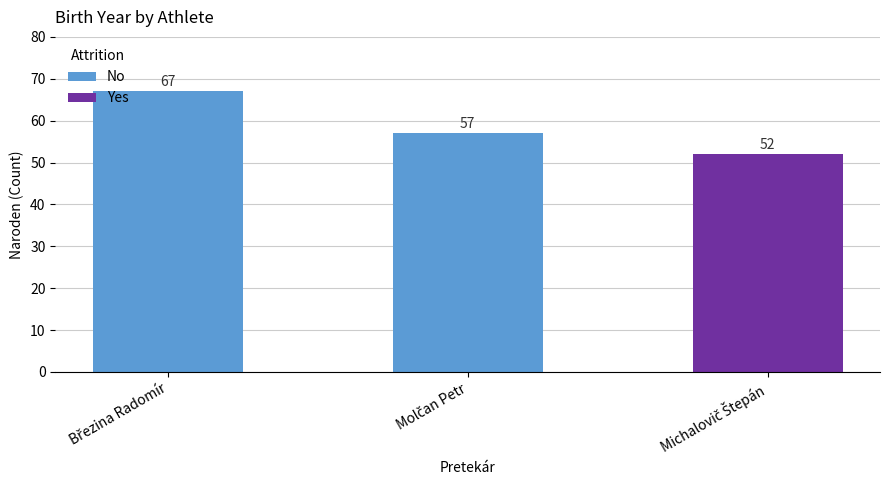

What is the minimum value shown in the chart?

52